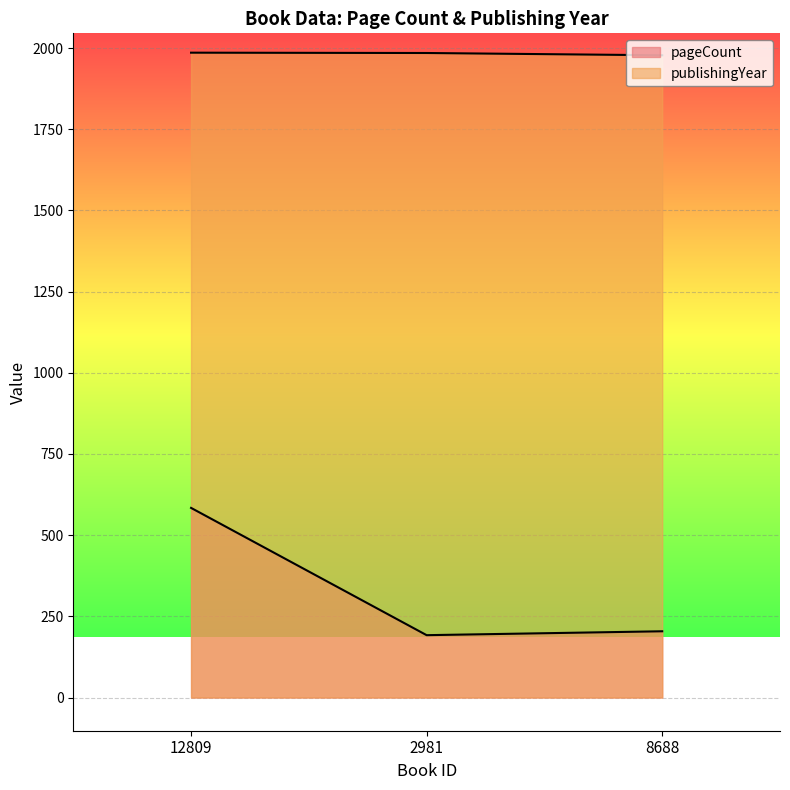

Does the chart display data point markers on the line(s)?

No